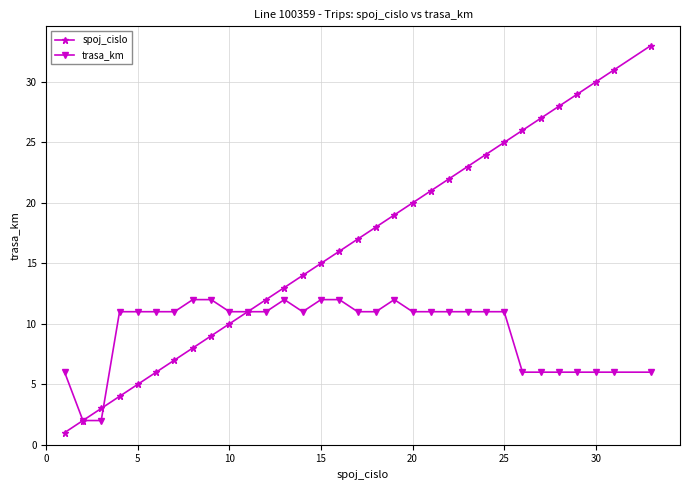

True or false: spoj_cislo has more than 0 interior local peaks.

False